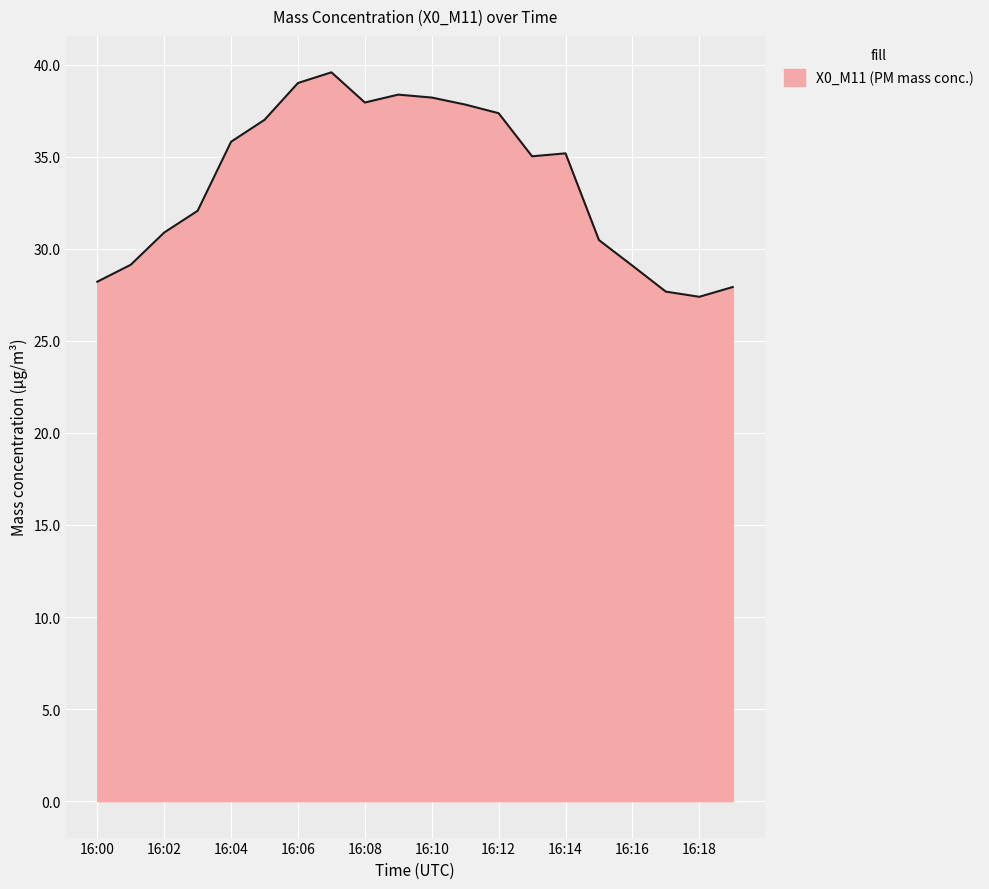

What is the greatest value displayed?

39.6